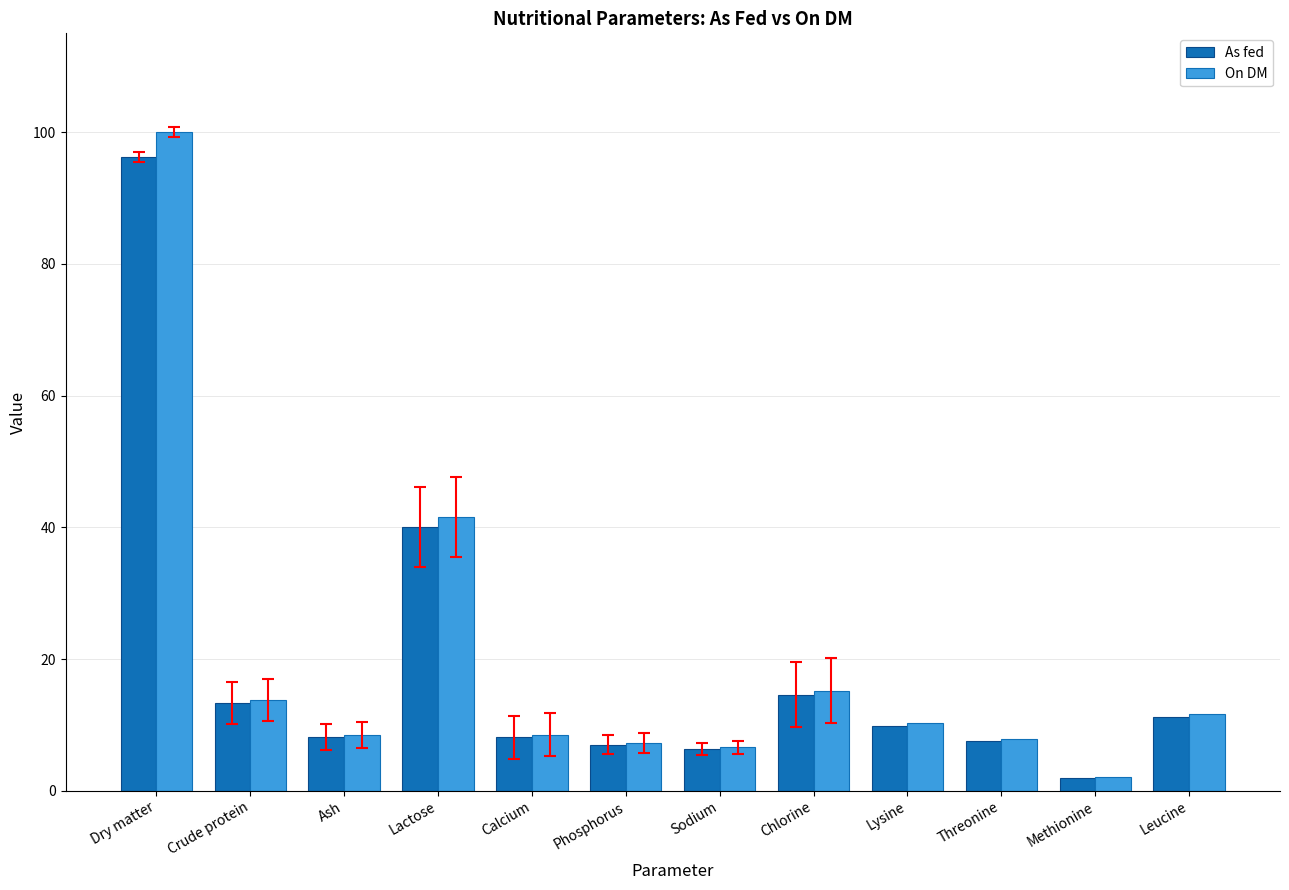

Read the On DM value at Crude protein.

13.8